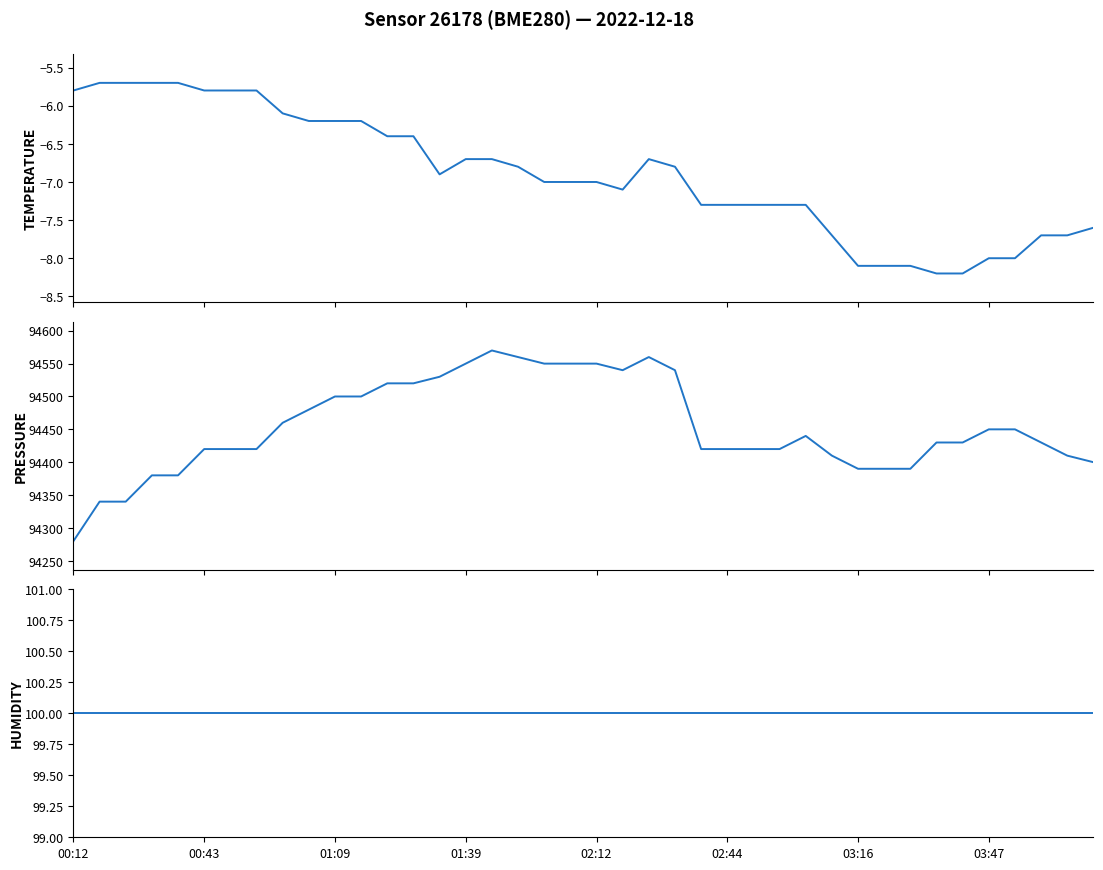

What position from the right is 38?

2